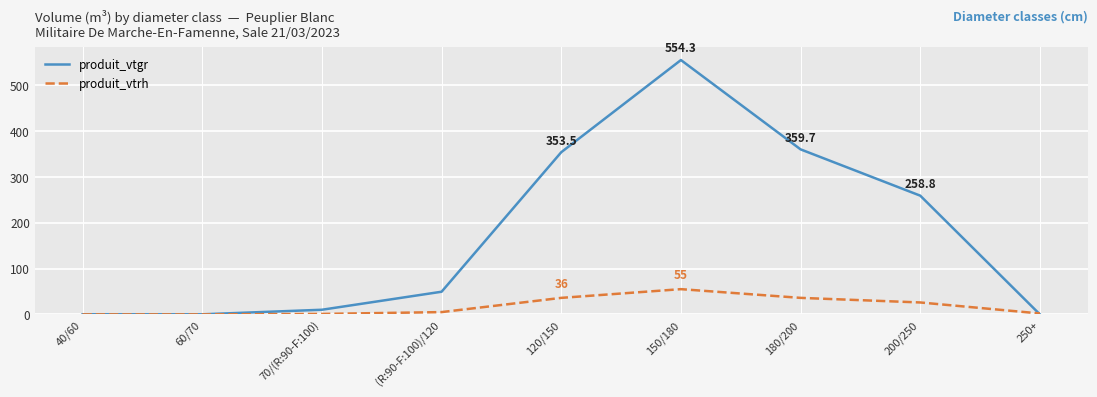

Which series has the largest total across all categories?

produit_vtgr